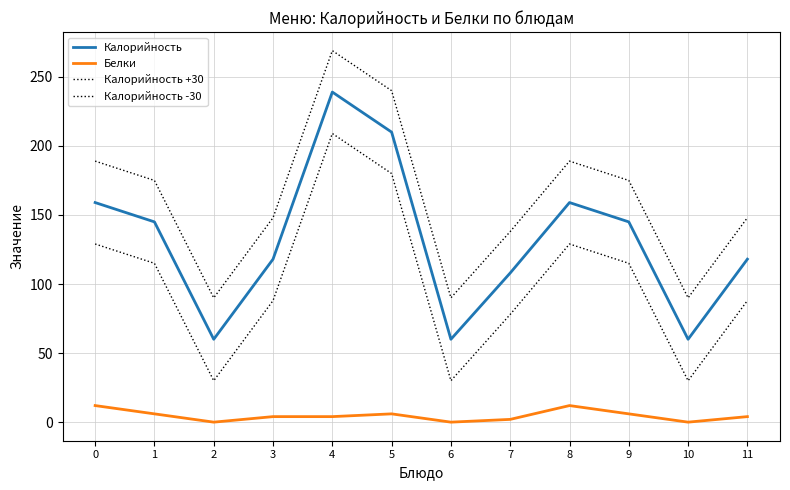

Rank the series at 2 from highest to lowest value.

Калорийность +30, Калорийность, Калорийность -30, Белки